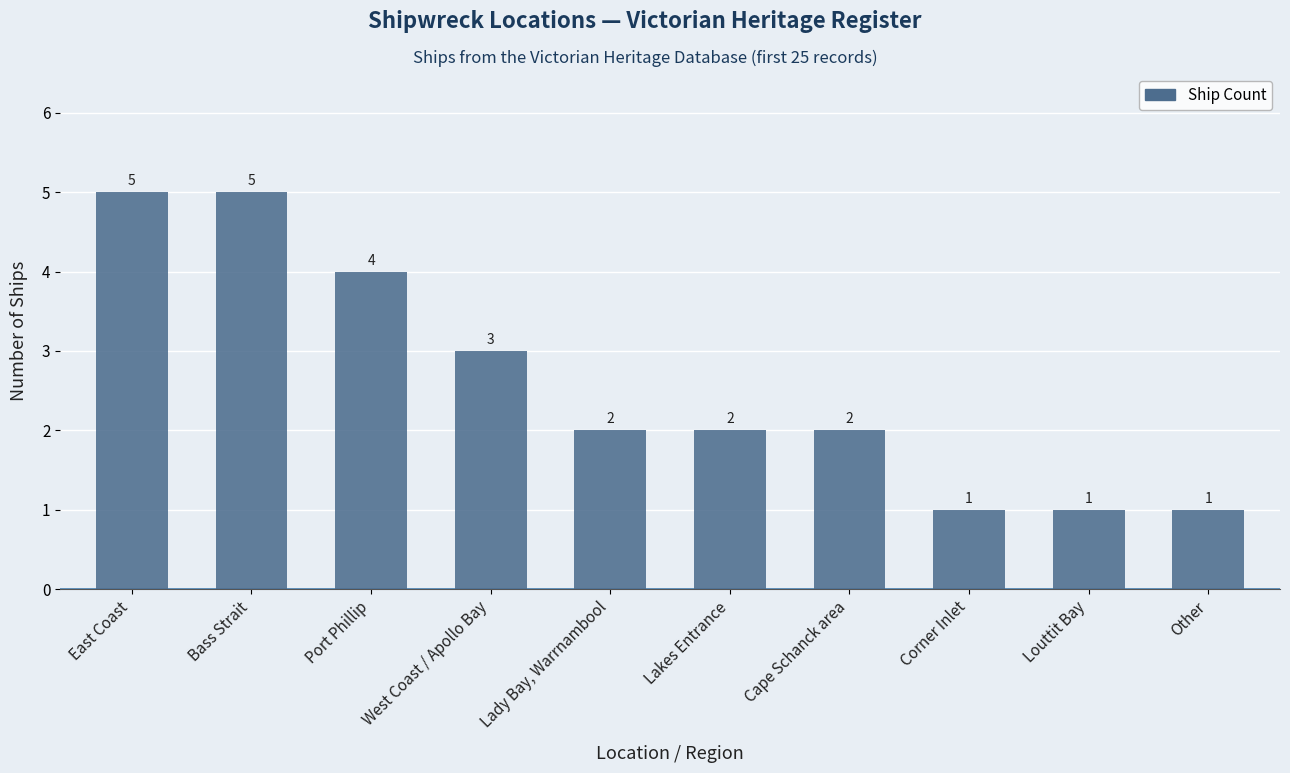

Reading right to left, what are all the values shown in this chart?

Other=1	Louttit Bay=1	Corner Inlet=1	Cape Schanck area=2	Lakes Entrance=2	Lady Bay, Warrnambool=2	West Coast / Apollo Bay=3	Port Phillip=4	Bass Strait=5	East Coast=5